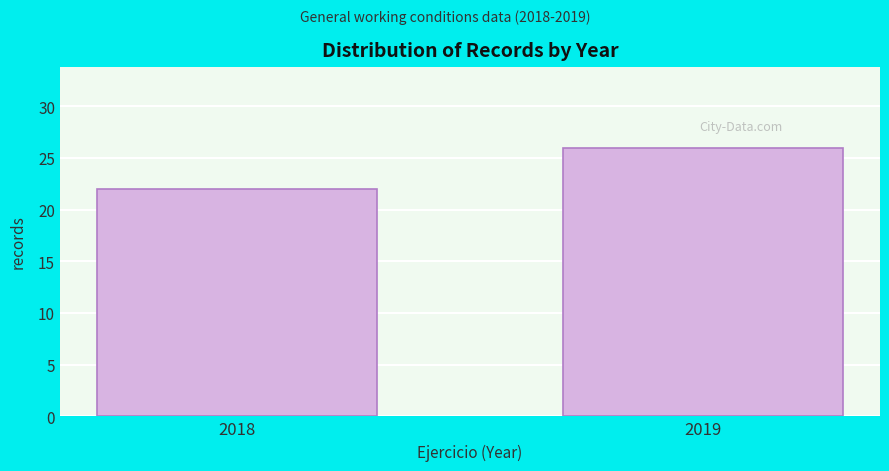

Reading right to left, list all the values displayed in this chart.

26	22